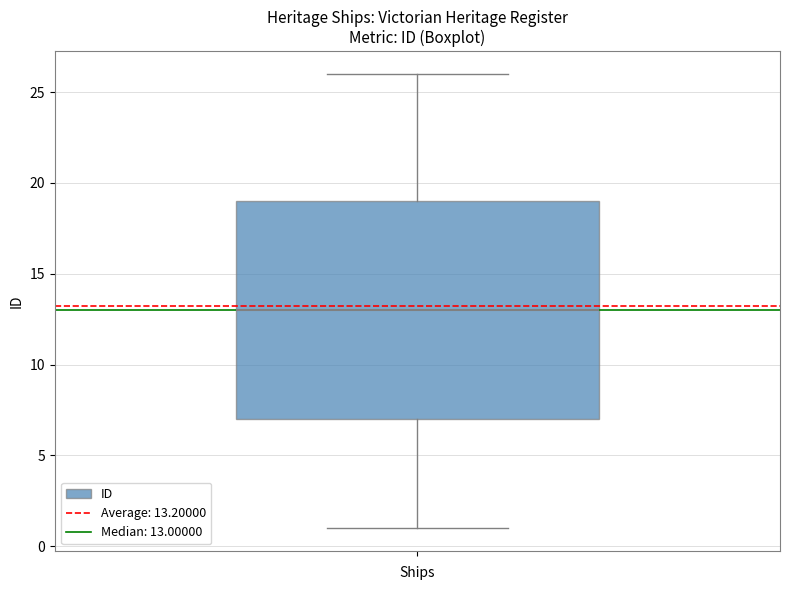

Read this box plot against the y-axis: the position of the median line, the range covered by the box, and the ends of both whiskers. The values are not printed on the chart, so give them approximately, as read against the axis.

median 13, box 7 to 19, whiskers 1 to 26